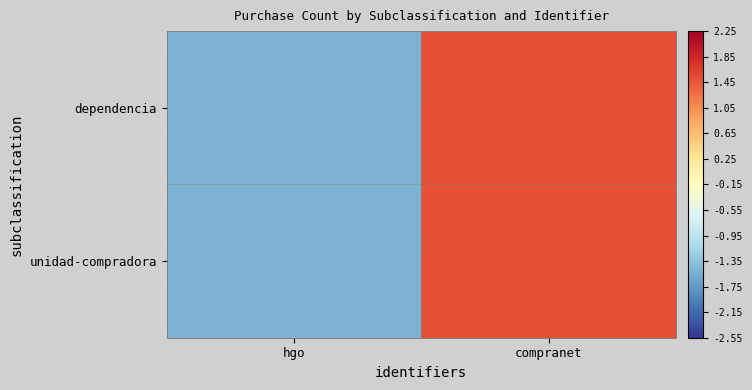

Rank the series by their maximum value, from highest to lowest.

dependencia, unidad-compradora